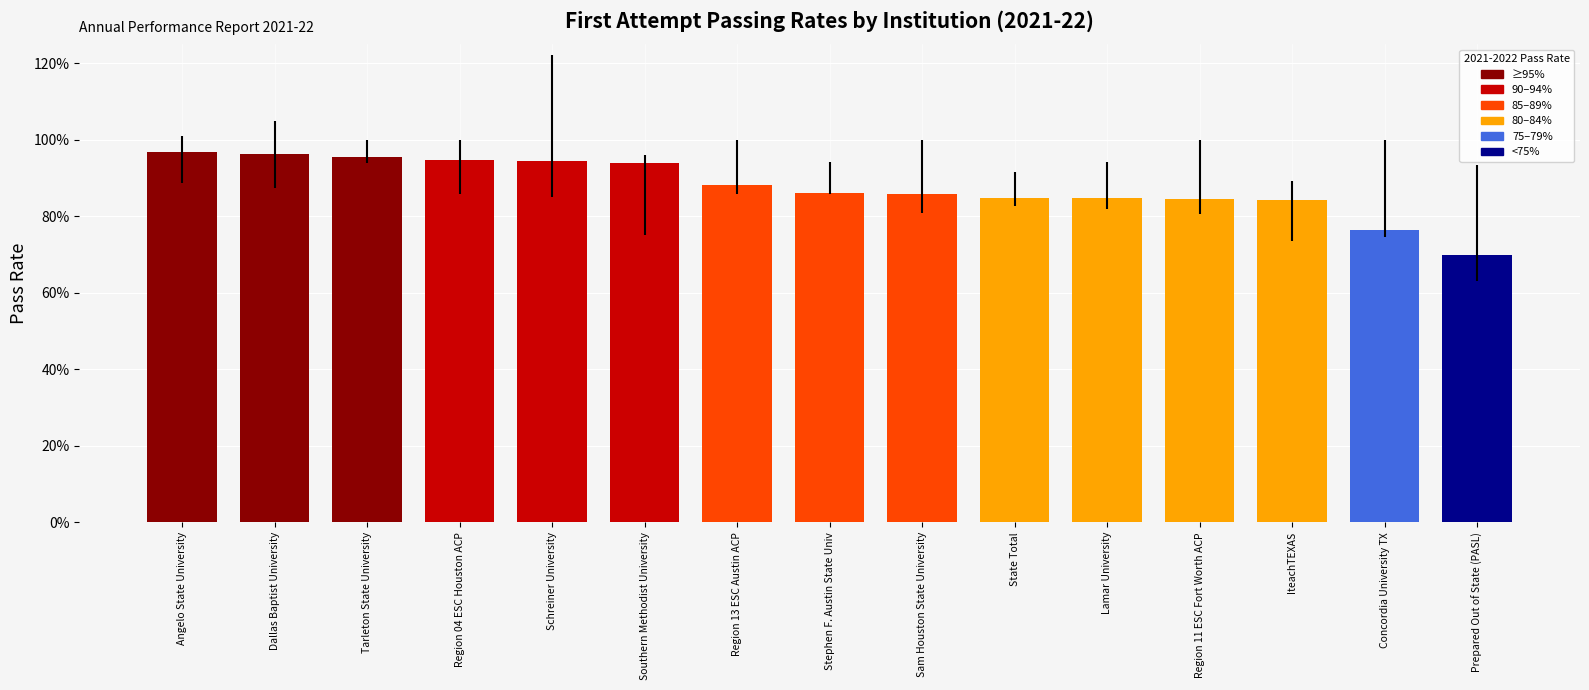

True or false: the data shows 0.8 at Concordia University TX.

True